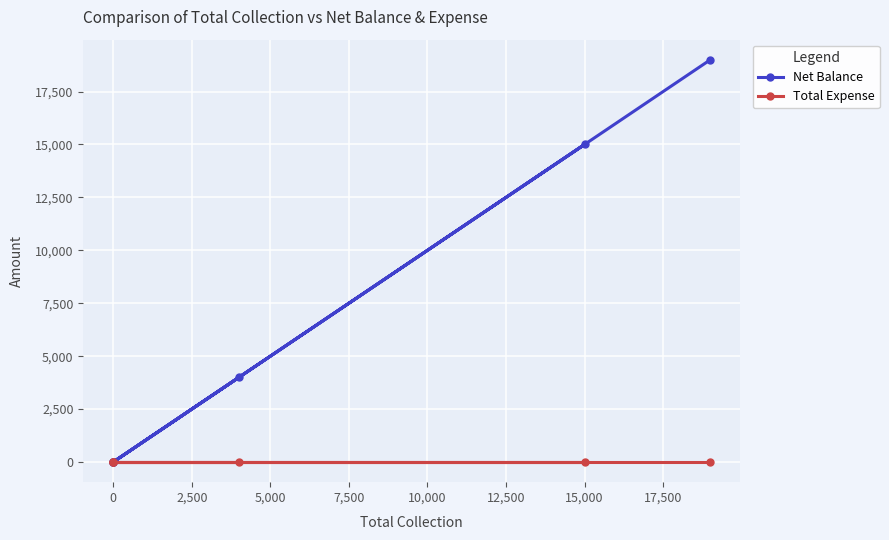

Reading left to right, extract all data points from this chart.

Net Balance: 4000	0	0	15000	0	19000
Total Expense: 0	0	0	0	0	0